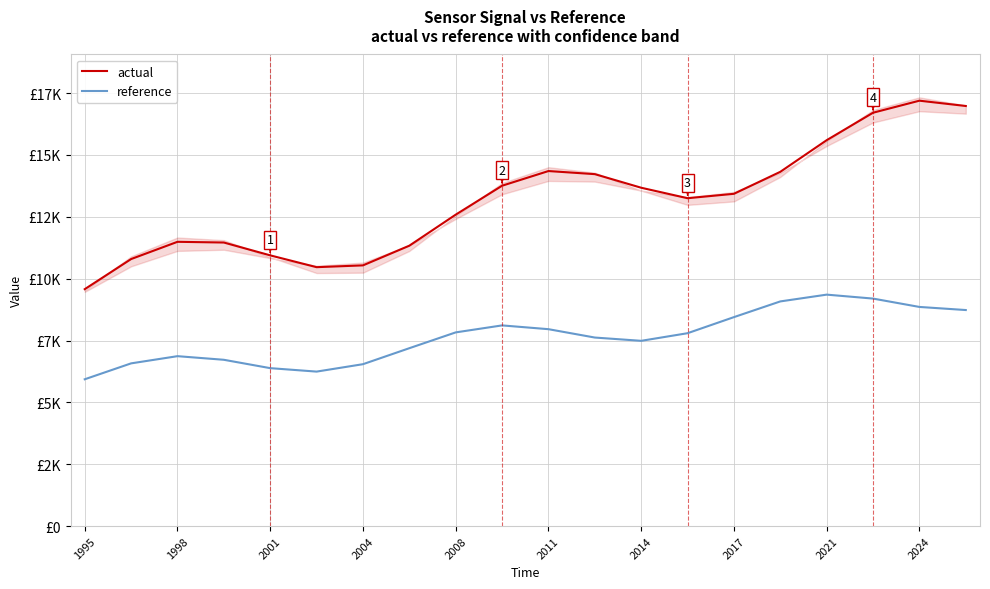

Reading left to right, list all the values displayed in this chart.

actual: 9576.0	10793.8	11490.7	11461.9	10942.6	10465.6	10538.2	11334.1	12588.3	13758.0	14351.3	14226.3	13676.6	13253.4	13431.4	14320.3	15598.8	16709.2	17195.7	16981.2
reference: 5934.0	6576.8	6867.9	6721.6	6383.4	6244.0	6543.5	7190.1	7829.1	8111.7	7958.7	7620.7	7488.1	7796.1	8446.2	9081.2	9355.3	9195.7	8858.0	8732.4